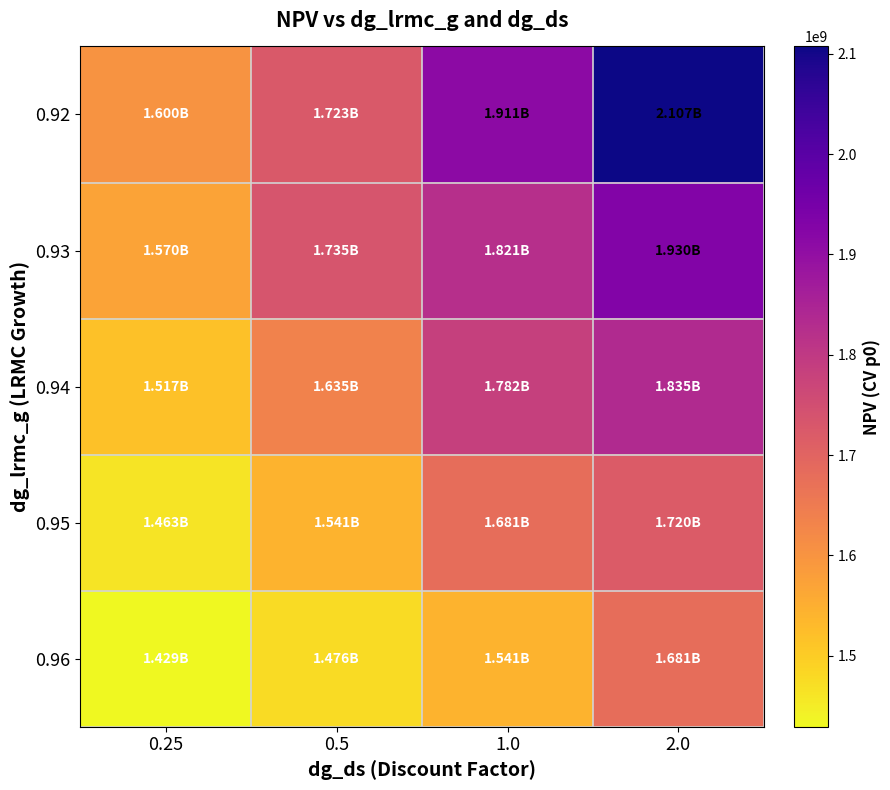

Which series has the largest total across all categories?

0.92